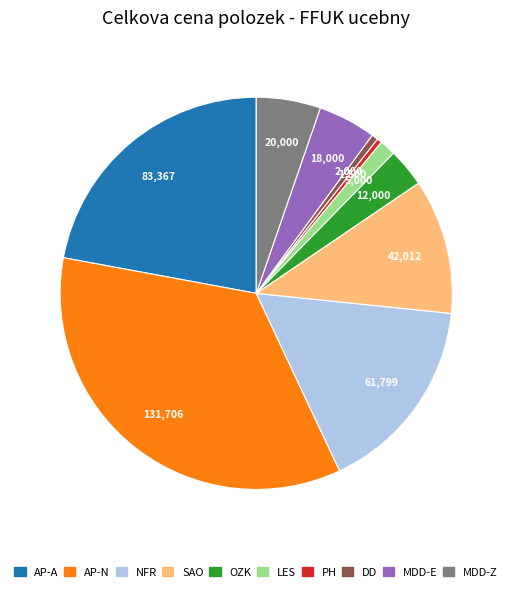

Do AP-N and PH together represent more than half of the pie?

No